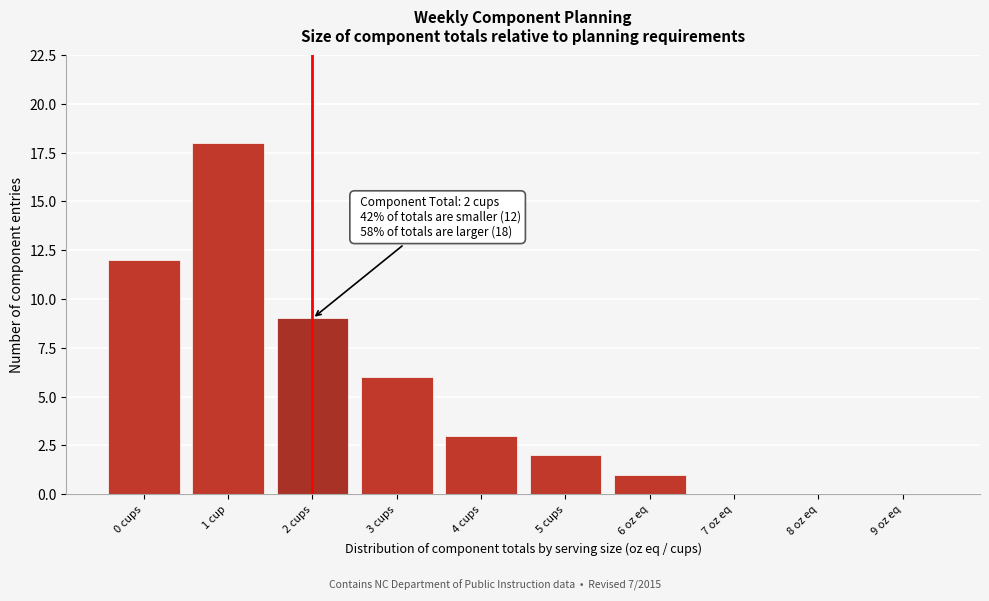

Reading right to left, transcribe all the data shown in this chart.

9 oz eq=0	8 oz eq=0	7 oz eq=0	6 oz eq=1	5 cups=2	4 cups=3	3 cups=6	2 cups=9	1 cup=18	0 cups=12